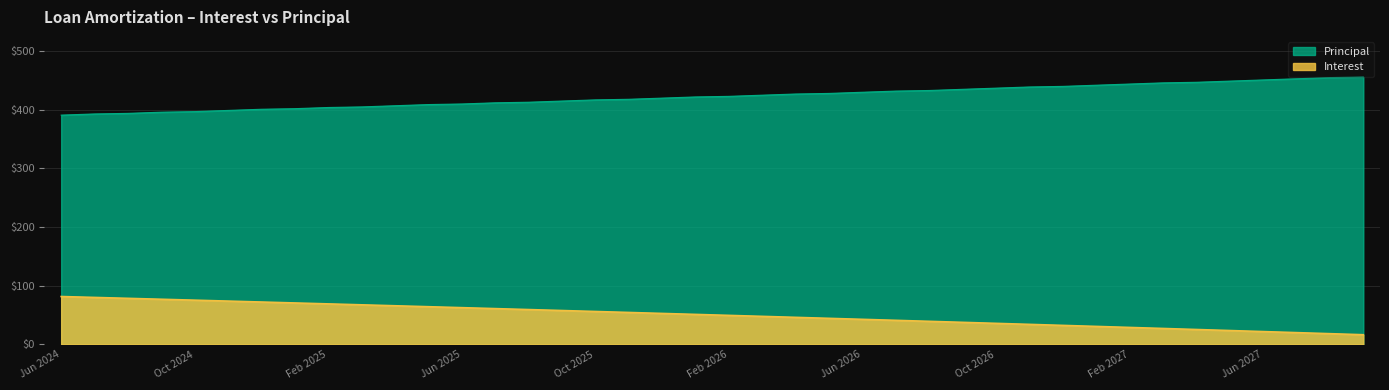

Which series has the widest spread of values?

Interest